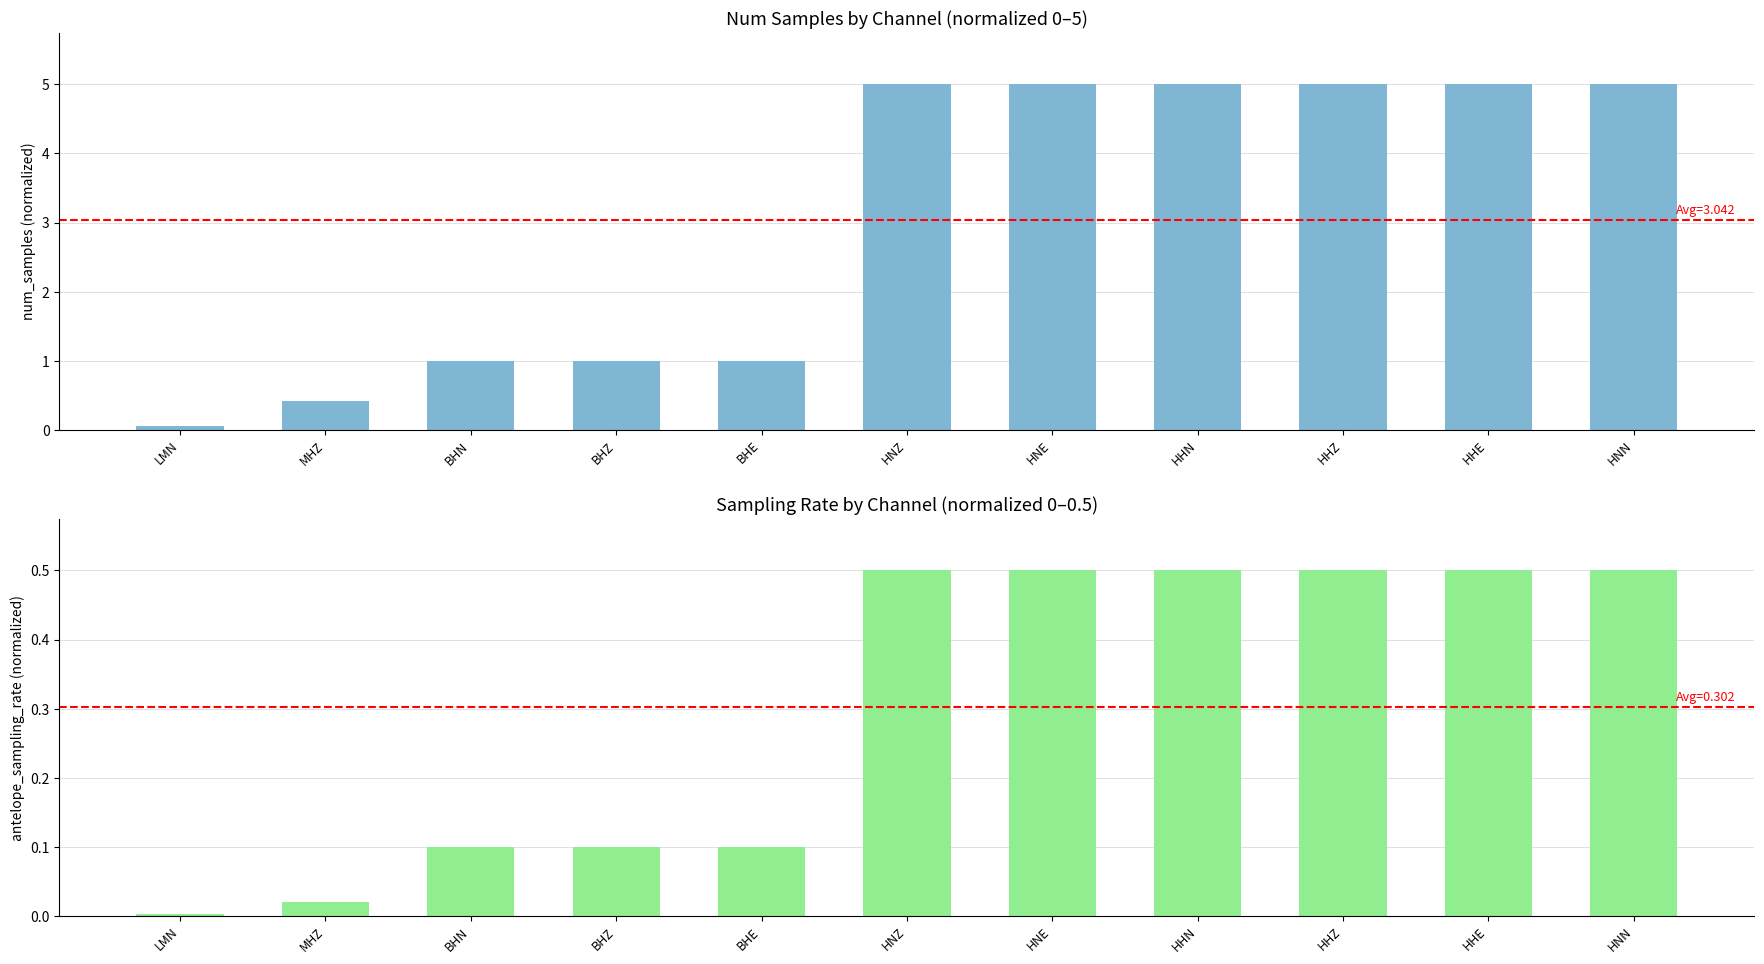

Which series has the largest total across all categories?

antelope_num_samples